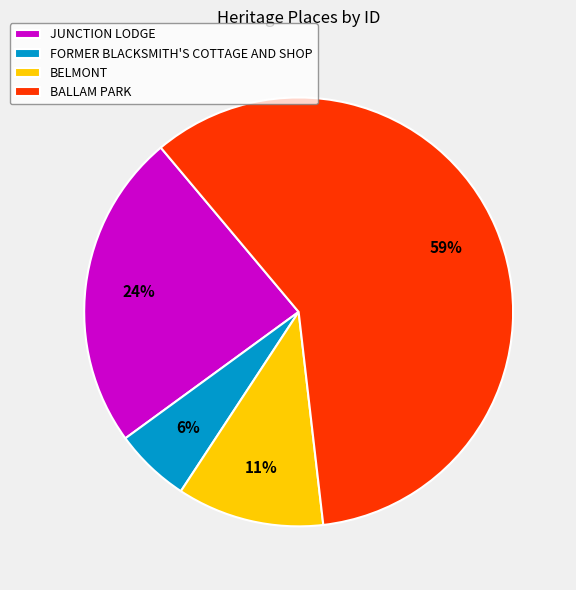

To the nearest percent, what portion does BALLAM PARK represent?

59%